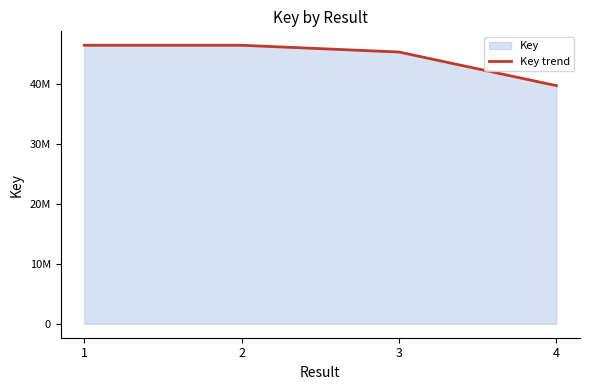

Which category has the highest value across all series?

1